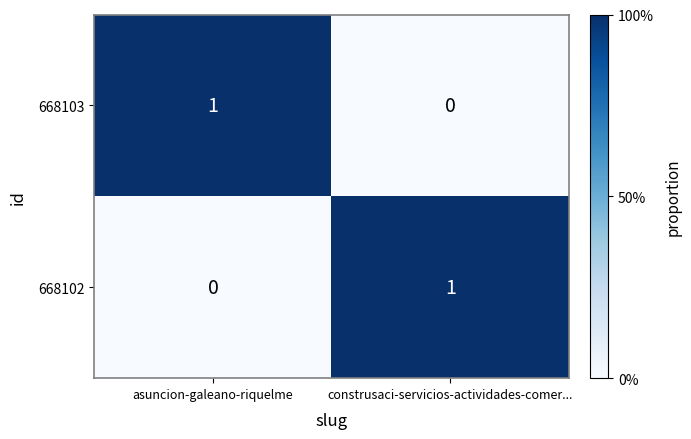

At which label is 668102 closest to 0?

asuncion-galeano-riquelme